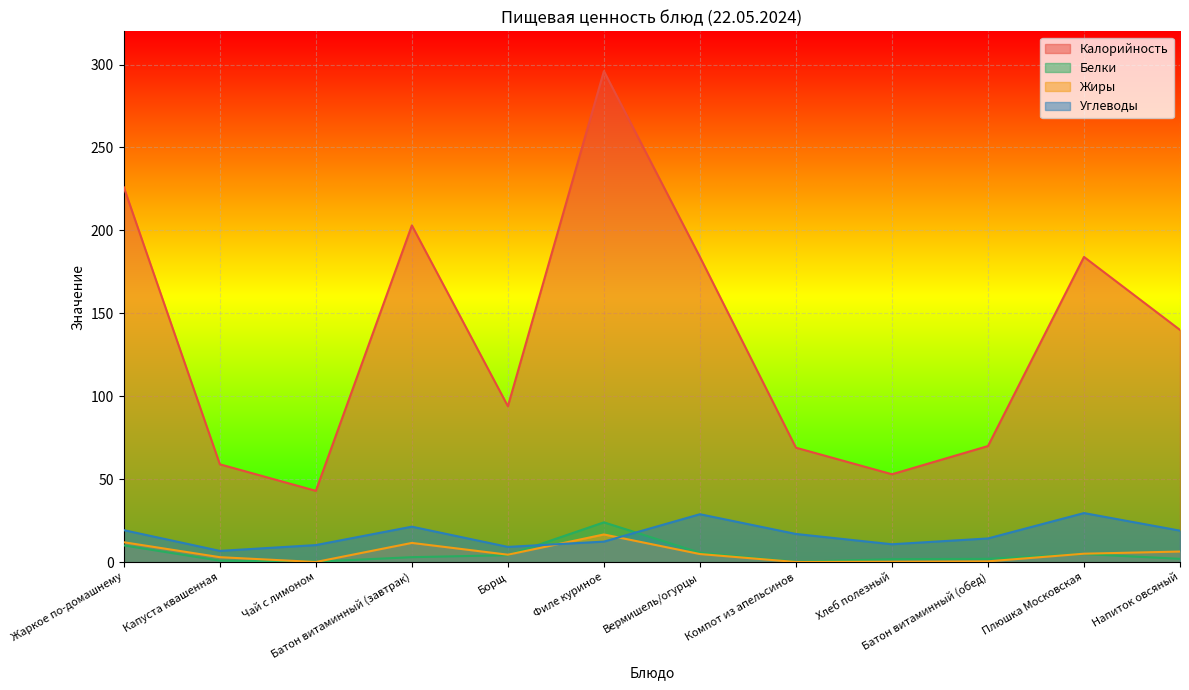

What is the label of the 10th point from the left?

Батон витаминный (обед)